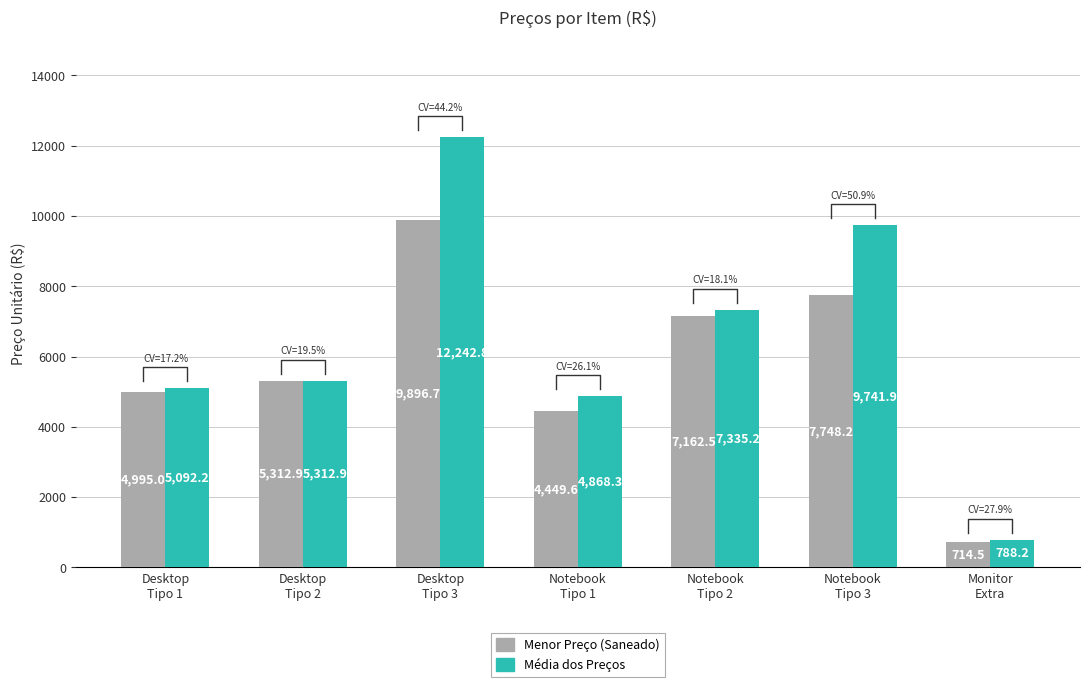

Rank the categories by Menor Preço (Saneado) value from lowest to highest.

Monitor
Extra, Notebook
Tipo 1, Desktop
Tipo 1, Desktop
Tipo 2, Notebook
Tipo 2, Notebook
Tipo 3, Desktop
Tipo 3